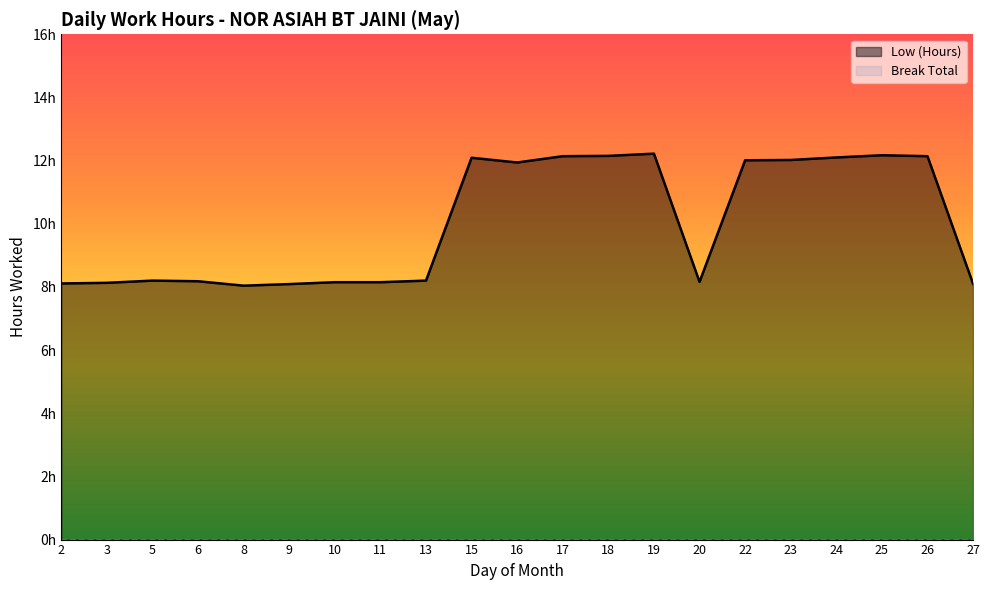

What is the difference between the values at 19 and 3?

4.1